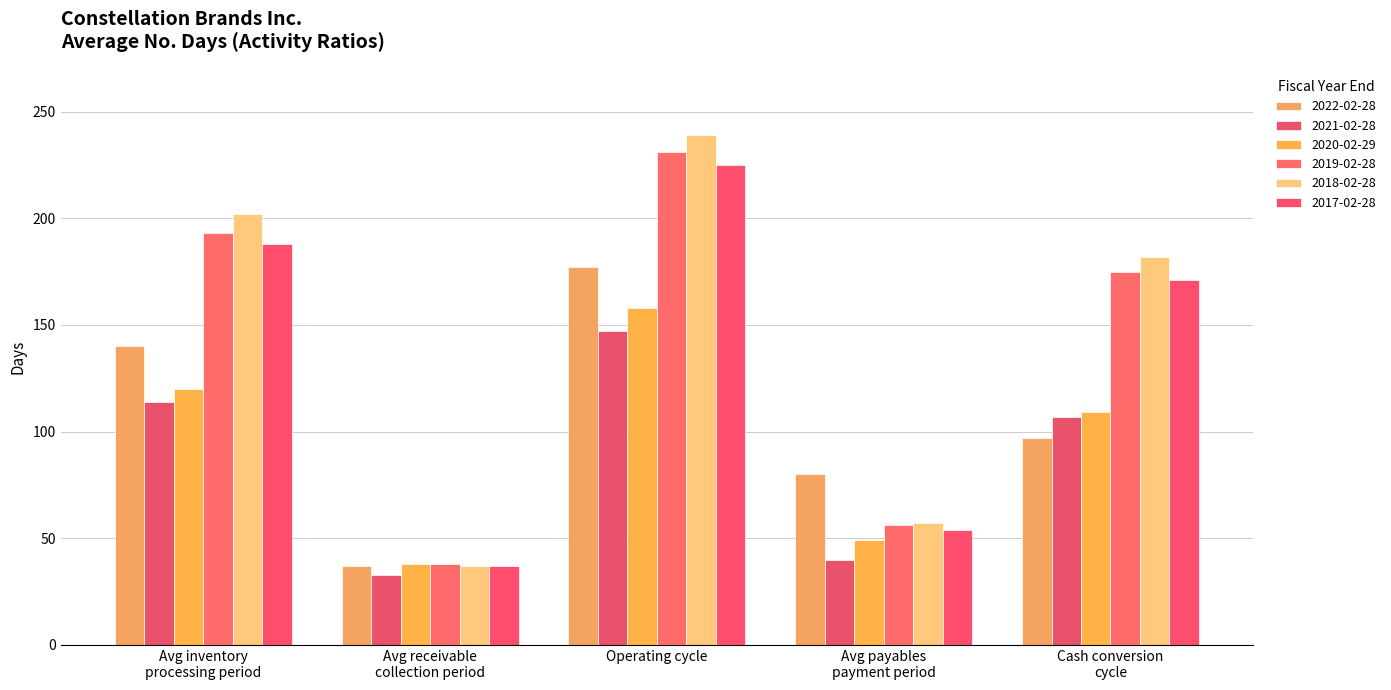

What is the sum of all 2020-02-29 values?

474